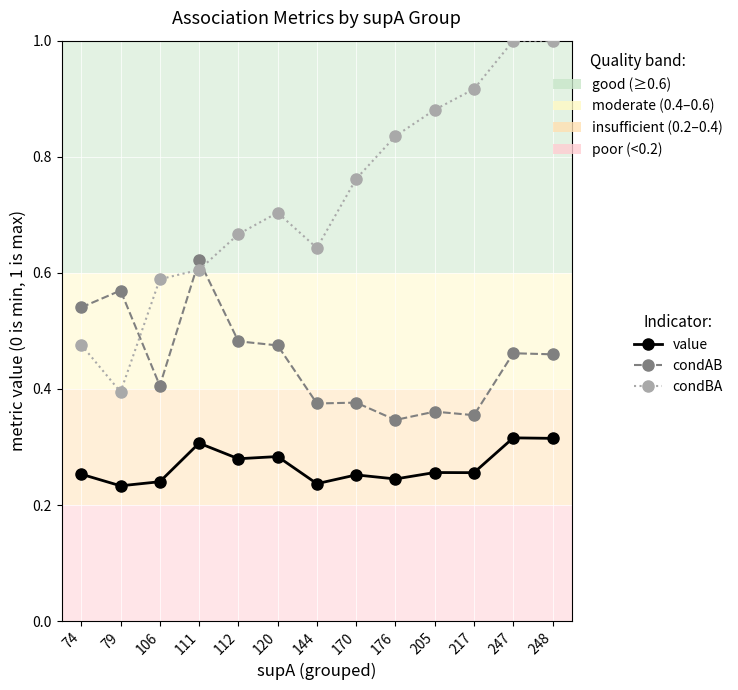

At which category does value reach its first local peak?

111